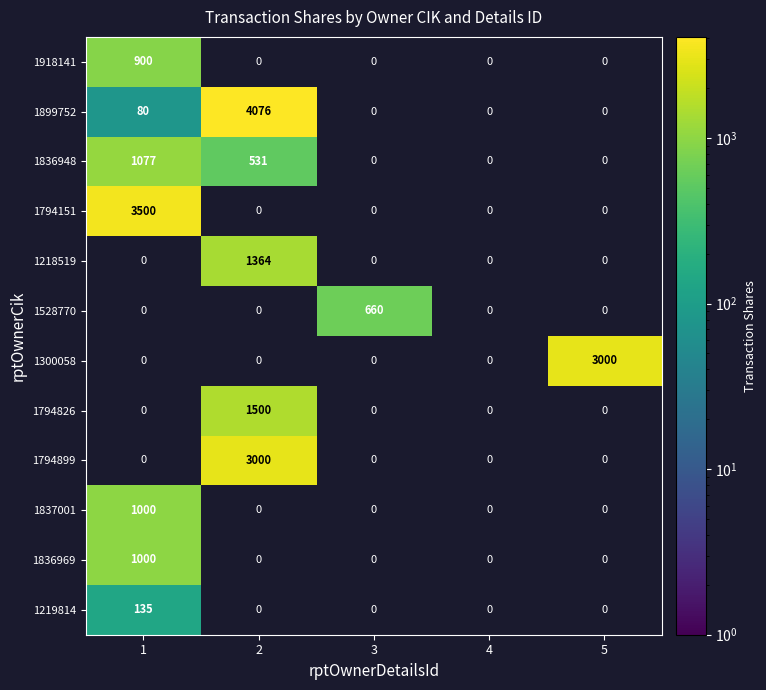

The value of 1836969 at 1 is 1718.8. True or false?

False